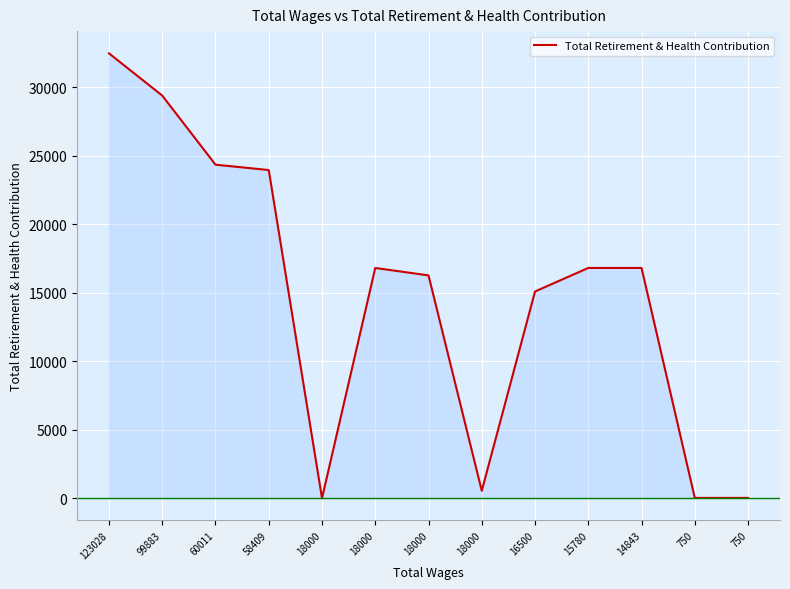

Is this an area chart (filled region under the line)?

Yes